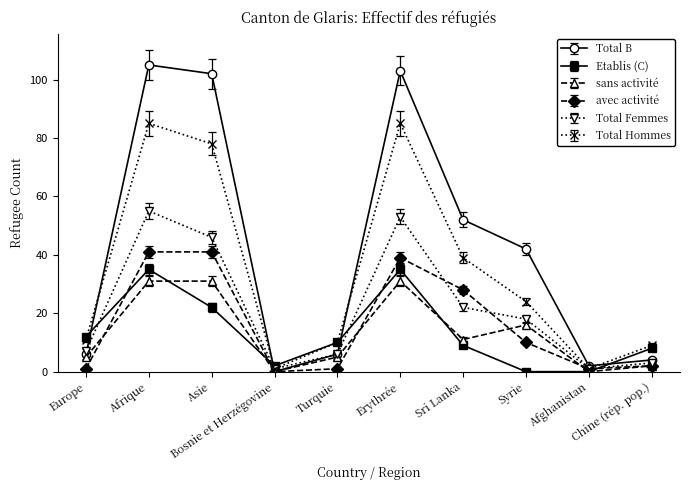

The value of avec activité at Asie is 41. True or false?

True